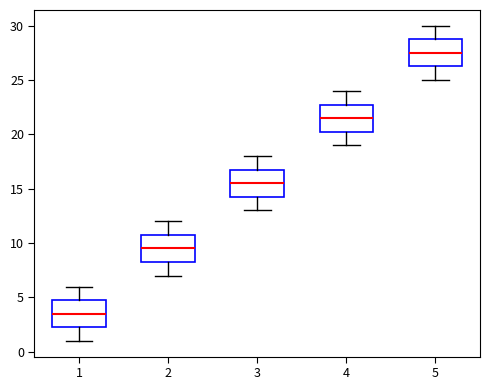

Reading left to right, transcribe this box plot: for each box, give where its median line is, the range the box spans, and where its two whiskers end, as read against the y-axis. The values are not printed on the chart, so give them approximately, as read against the axis.

1: median 3.5, box 2.5 to 5.0, whiskers 1.0 to 6.0
2: median 9.5, box 8.5 to 11.0, whiskers 7.0 to 12.0
3: median 15.5, box 14.5 to 17.0, whiskers 13.0 to 18.0
4: median 21.5, box 20.5 to 23.0, whiskers 19.0 to 24.0
5: median 27.5, box 26.5 to 29.0, whiskers 25.0 to 30.0